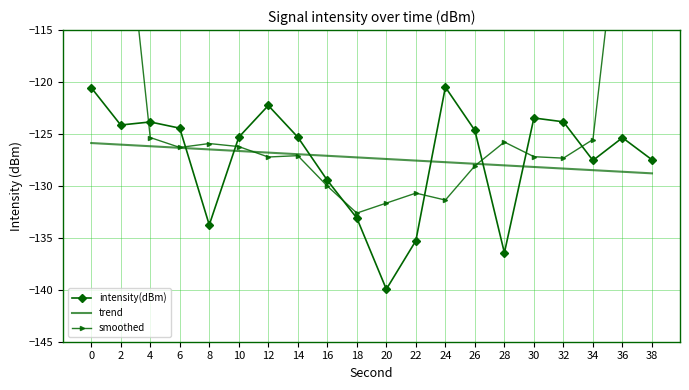

At which label does intensity(dBm) reach its minimum?

20